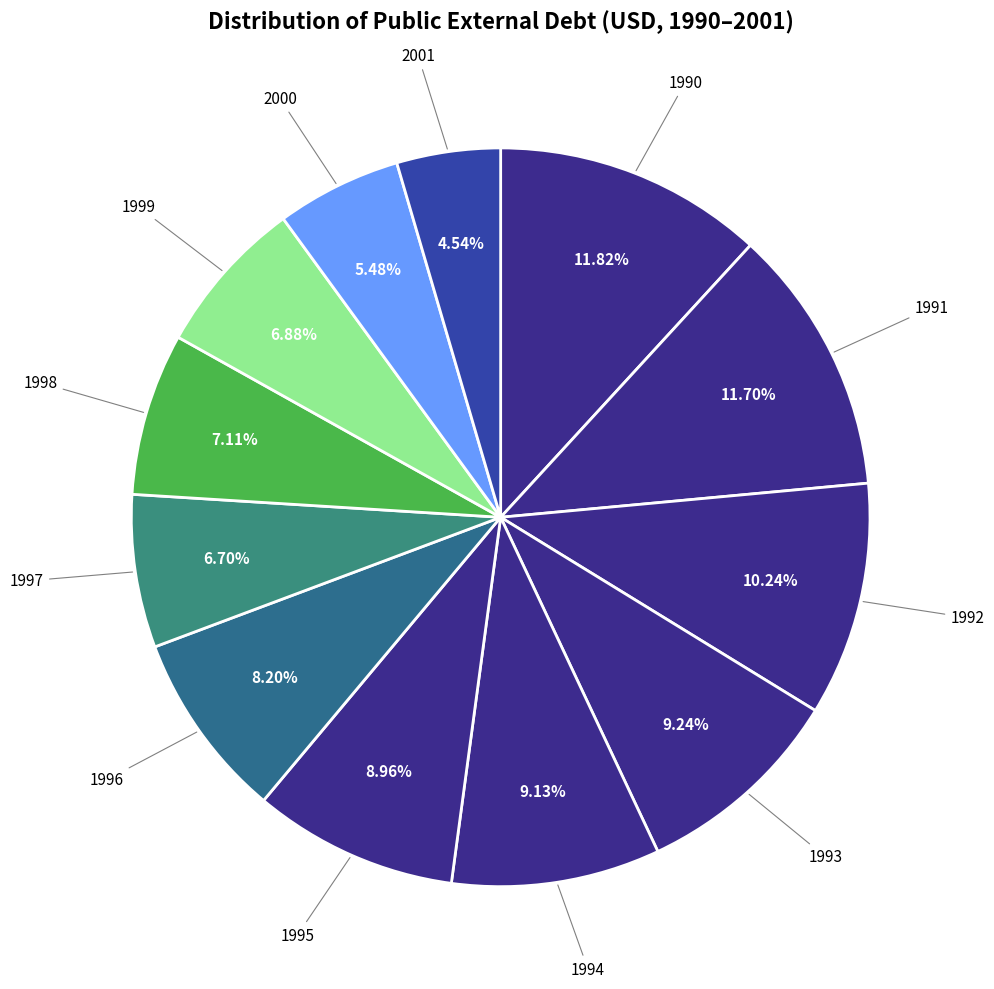

Count the number of slices in the pie.

12